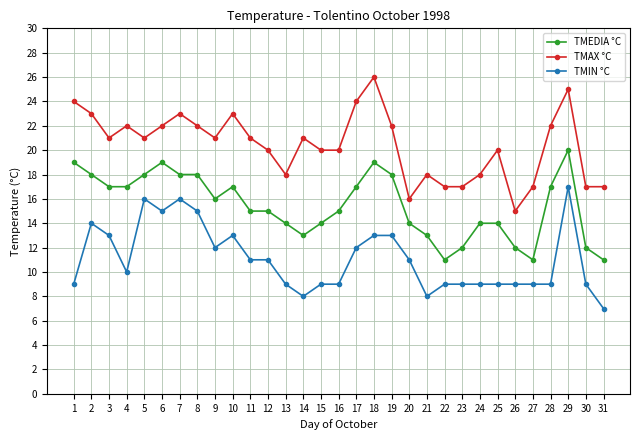

Is it true that TMIN °C equals 14 at 27?

False